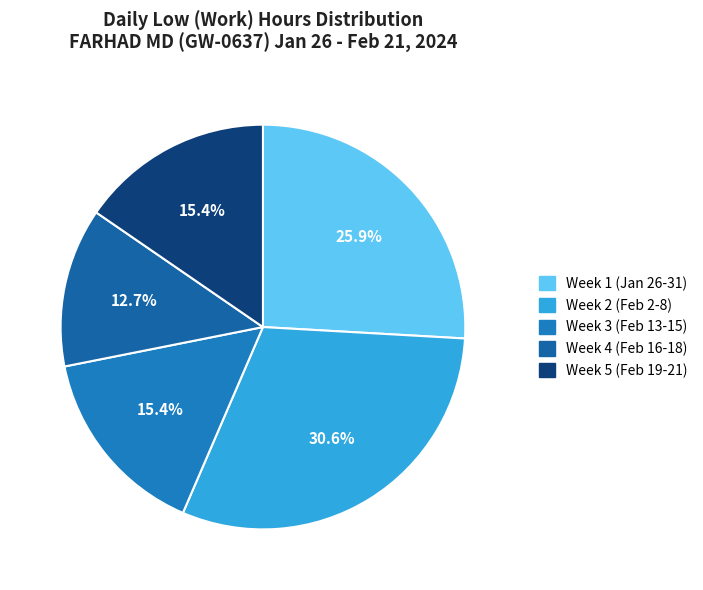

Which slice is the smallest?

Week 4 (Feb 16-18)